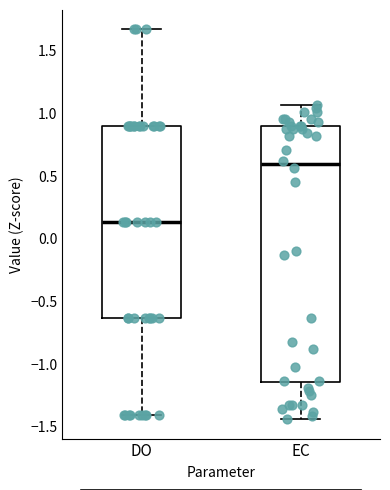

Reading left to right, read every box against the y-axis: the position of its median line, the range the box covers, and the ends of its whiskers. The values are not printed on the chart, so give them approximately, as read against the axis.

DO: median 0.15, box -0.65 to 0.90, whiskers -1.40 to 1.65
EC: median 0.60, box -1.15 to 0.90, whiskers -1.45 to 1.05